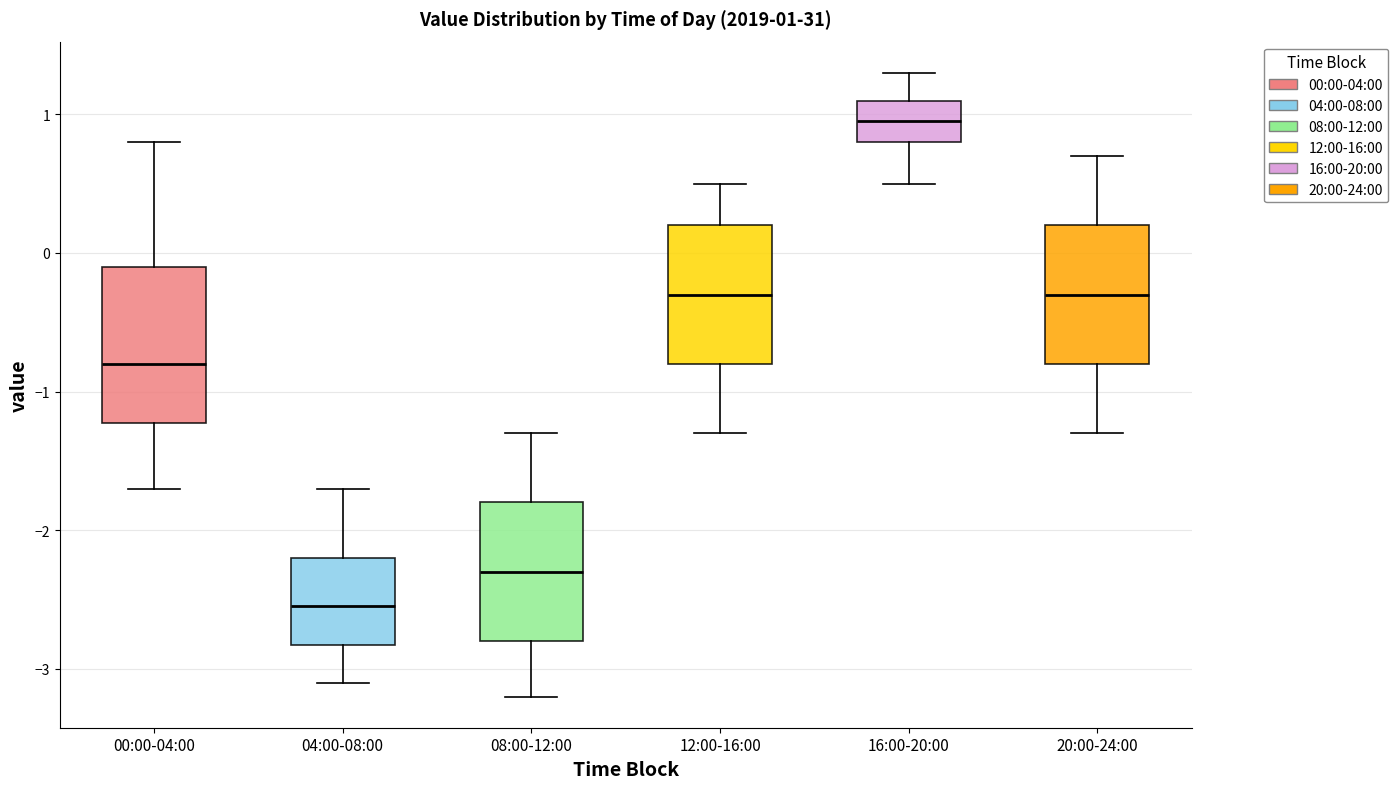

Which box has the lowest median line?

04:00-08:00